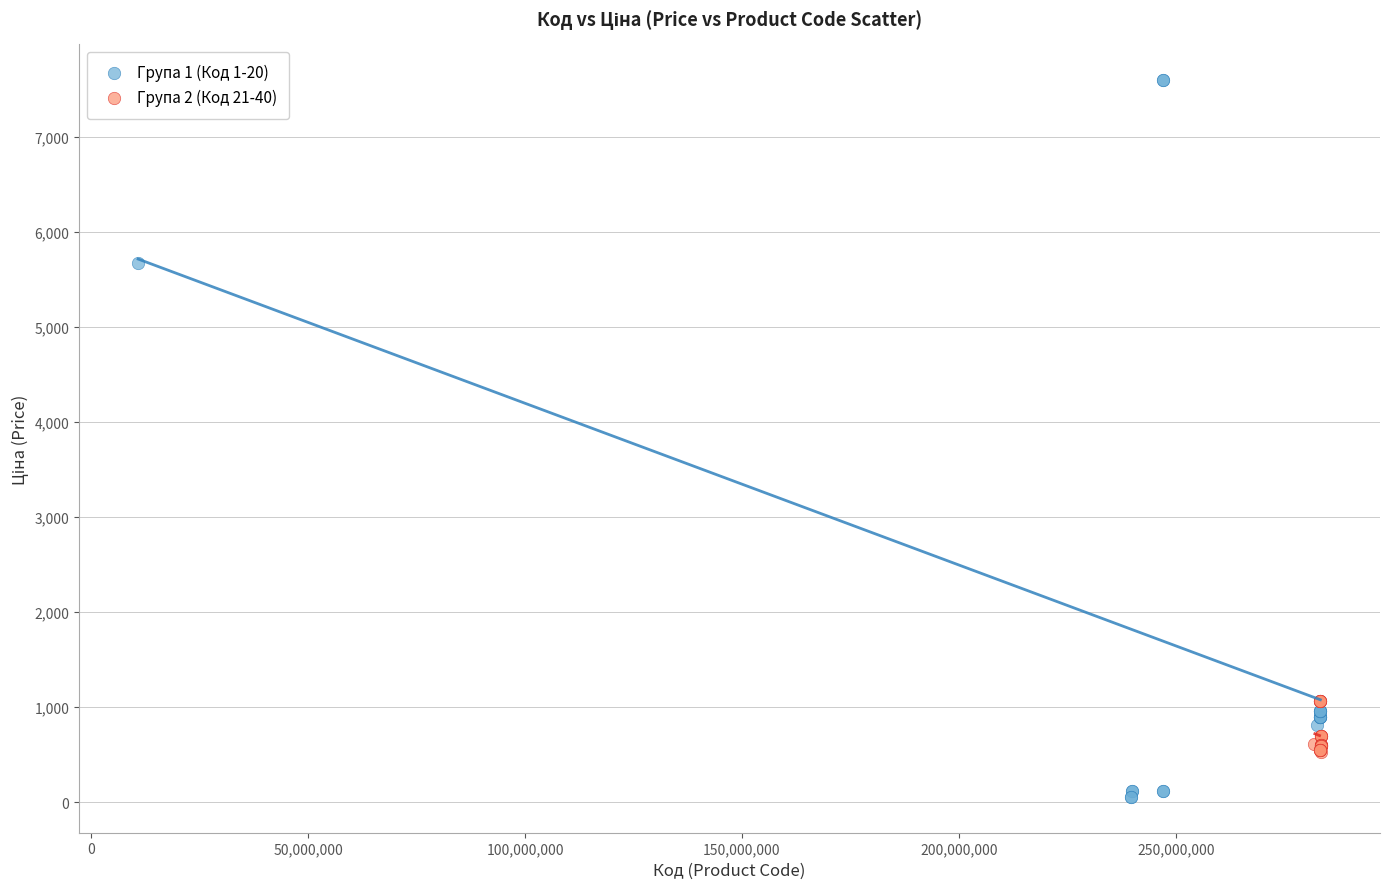

What are all the series names shown in the legend?

Група 1 (Код 1-20), Група 2 (Код 21-40)